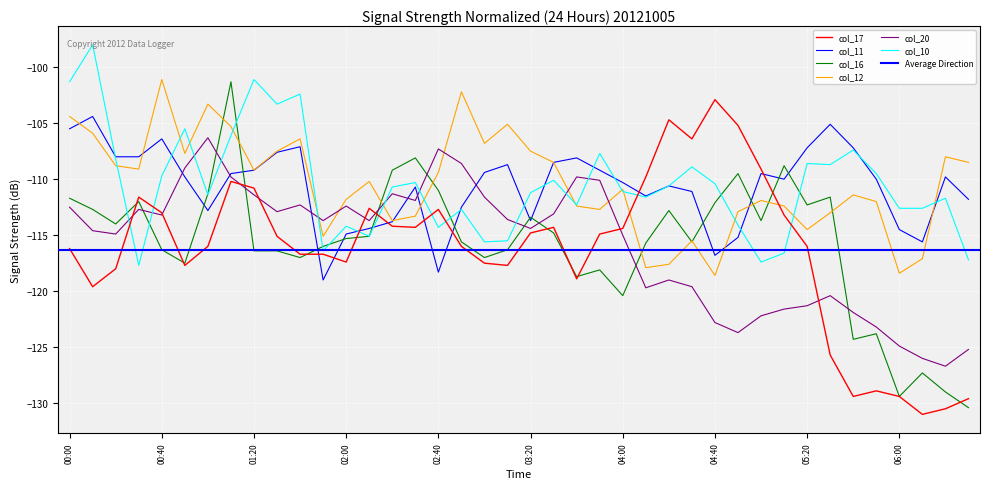

How many data points in col_11 are less than -109?

27